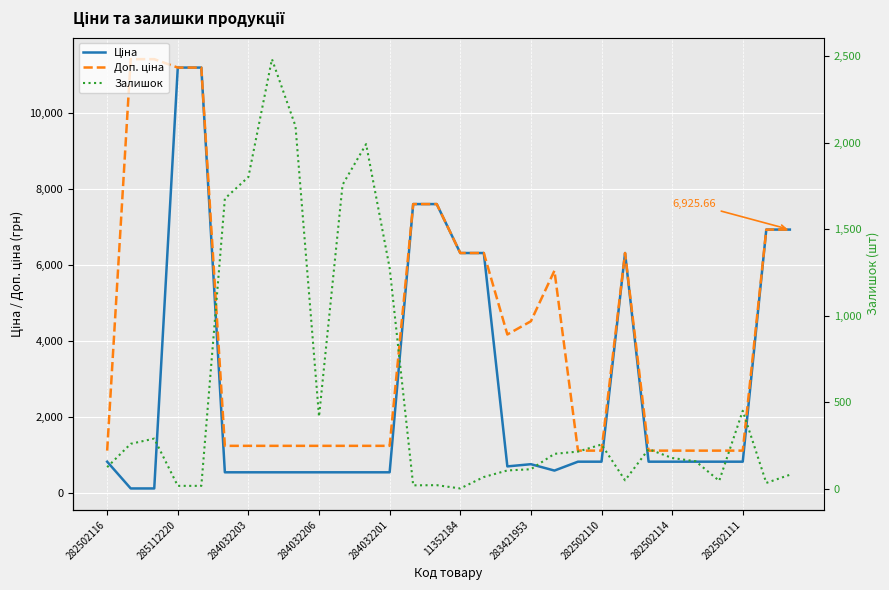

What is the difference between the maximum and minimum values in the Ціна series?

11074.1